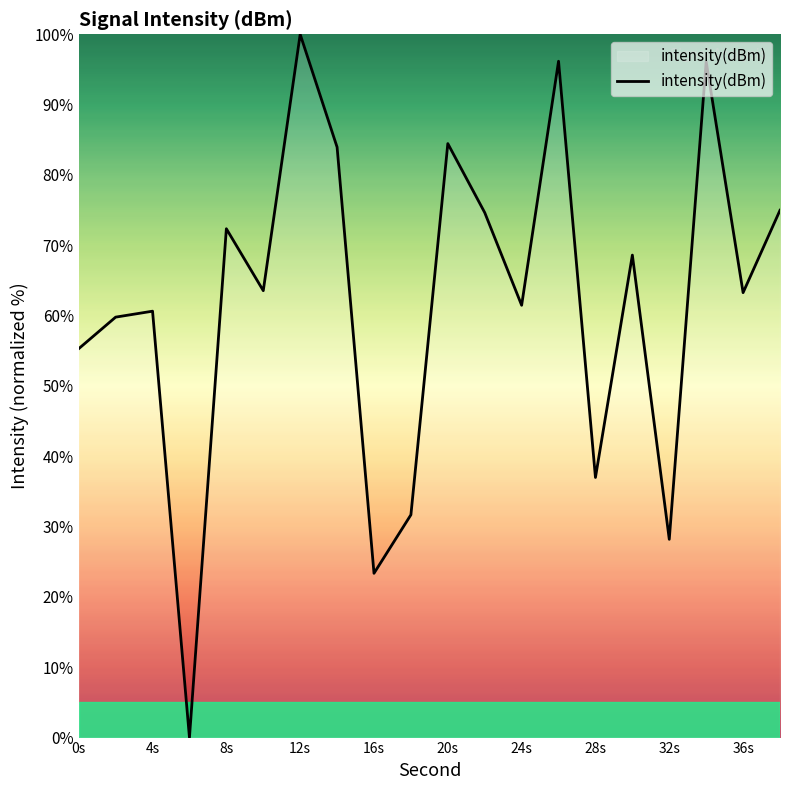

What is the difference between the maximum and minimum values?

100.0